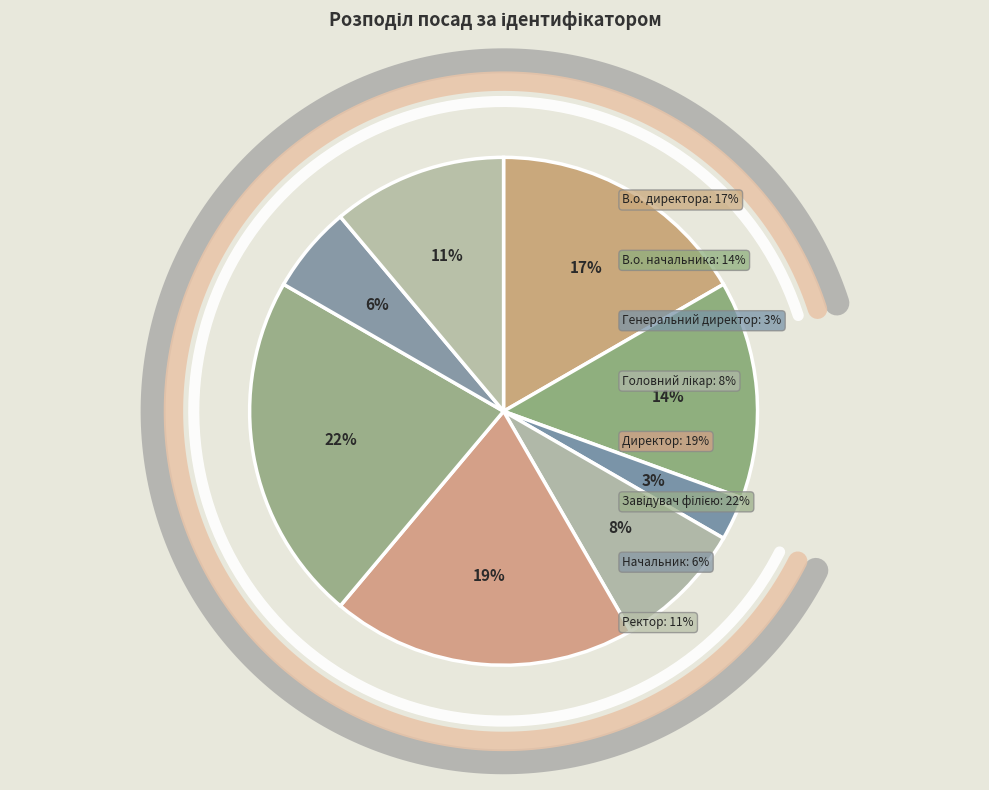

How many slices are in this pie chart?

8